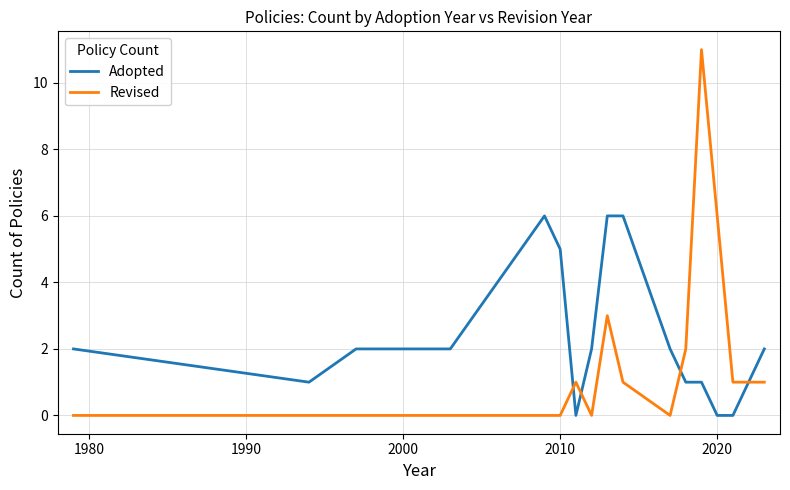

True or false: Revised and Adopted intersect in this chart.

True